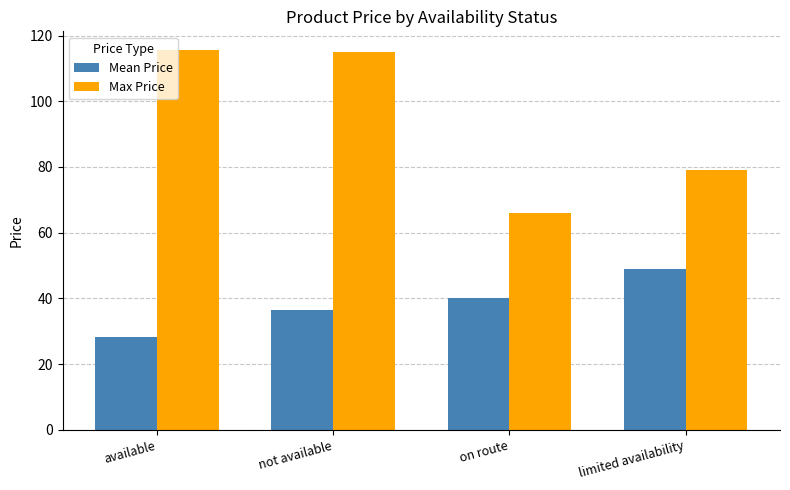

What is the smallest value displayed?

28.1